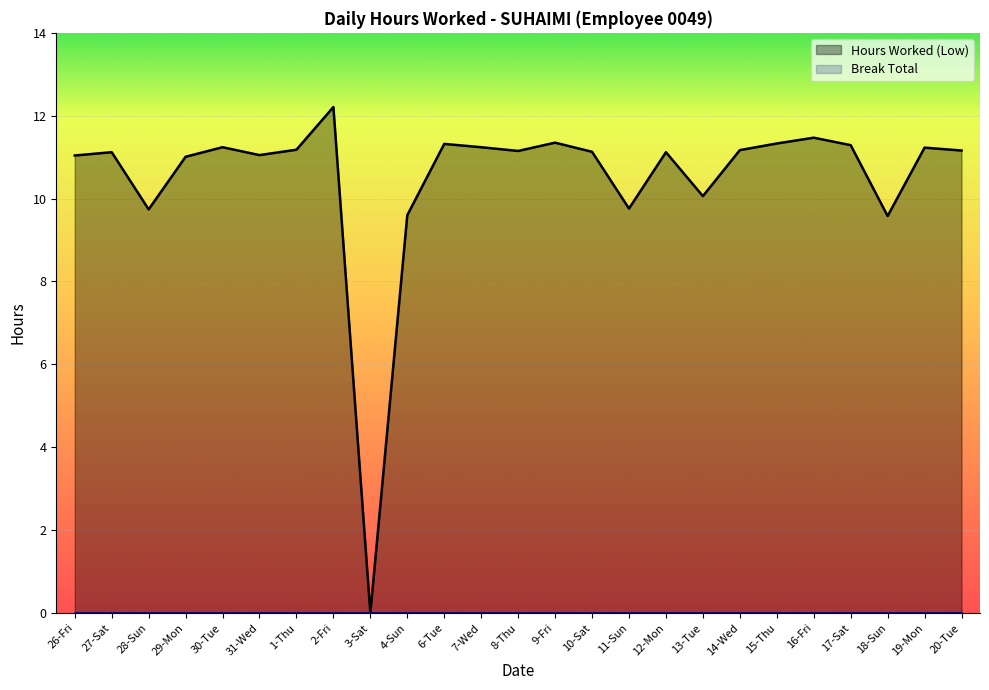

True or false: the data shows 11.1 at 12-Mon.

True